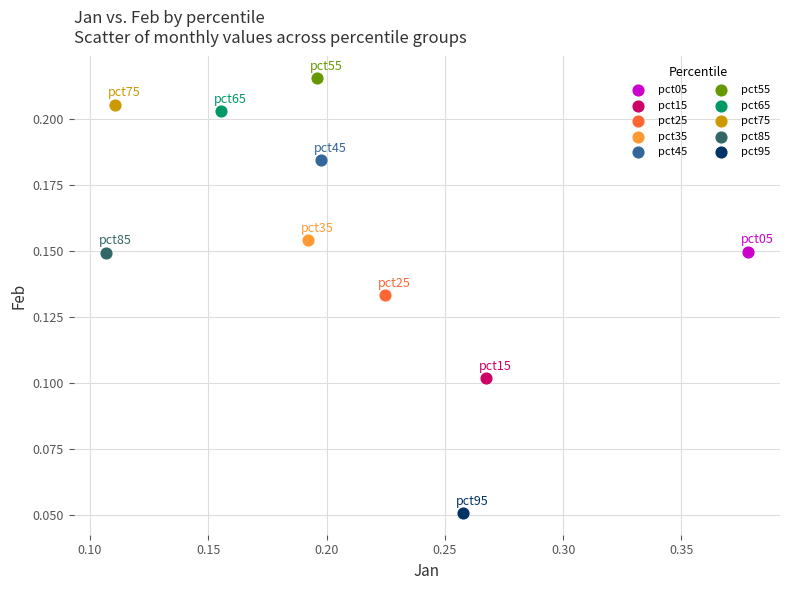

What are all the series names shown in the legend?

pct05, pct15, pct25, pct35, pct45, pct55, pct65, pct75, pct85, pct95